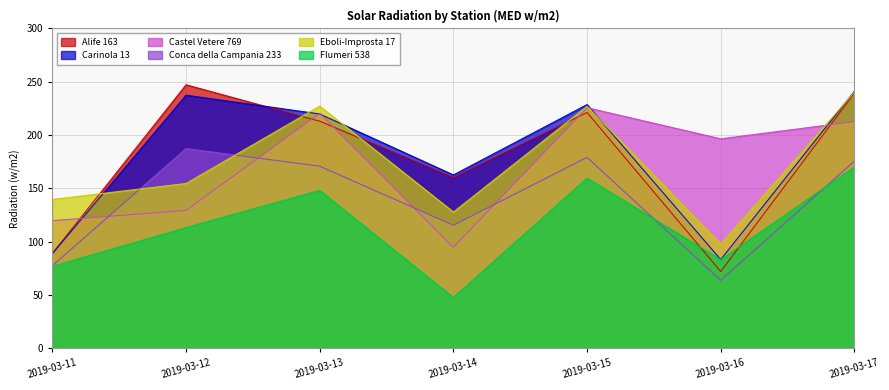

How many lines are shown in the chart?

6